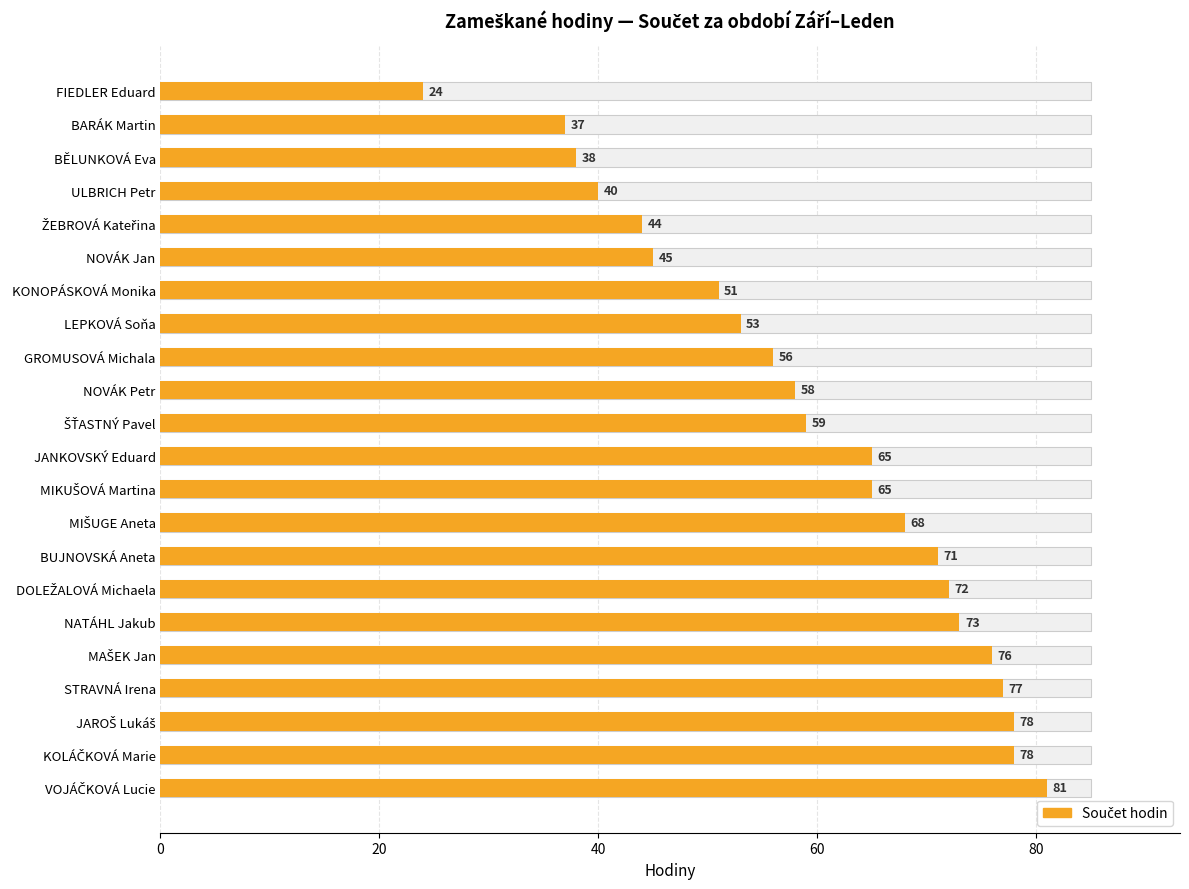

Does the chart contain any negative values?

No